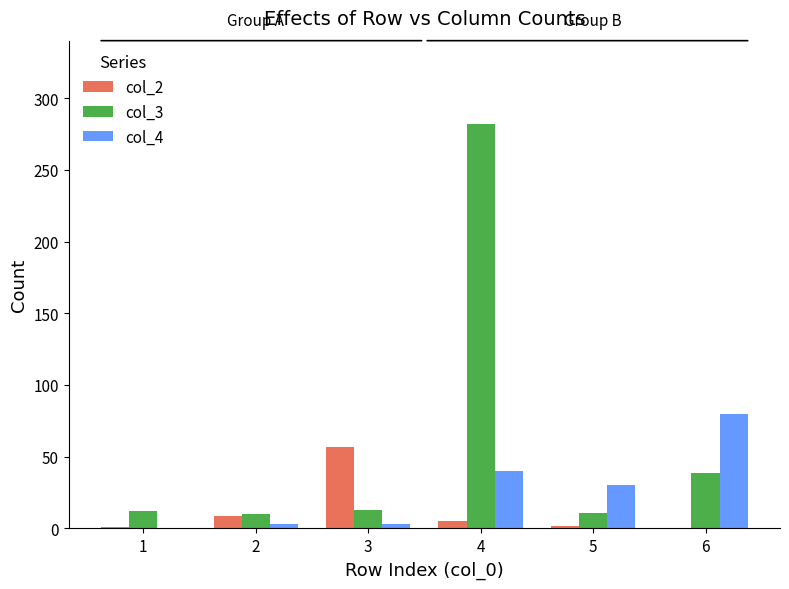

Is the value of col_3 at 5 greater than the value of col_2 at 5?

Yes